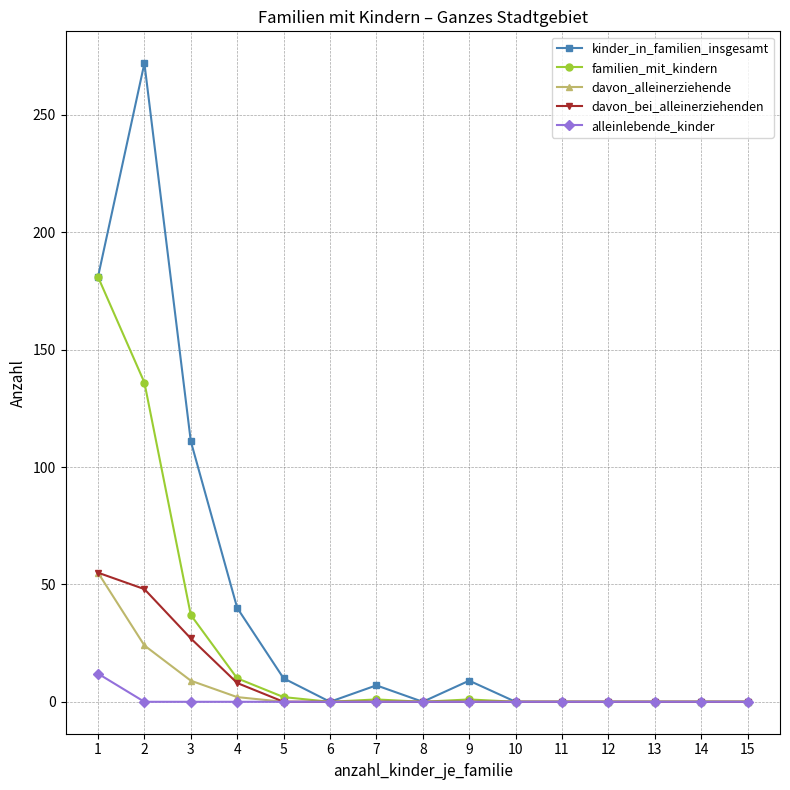

At which label does davon_bei_alleinerziehenden reach its peak?

1